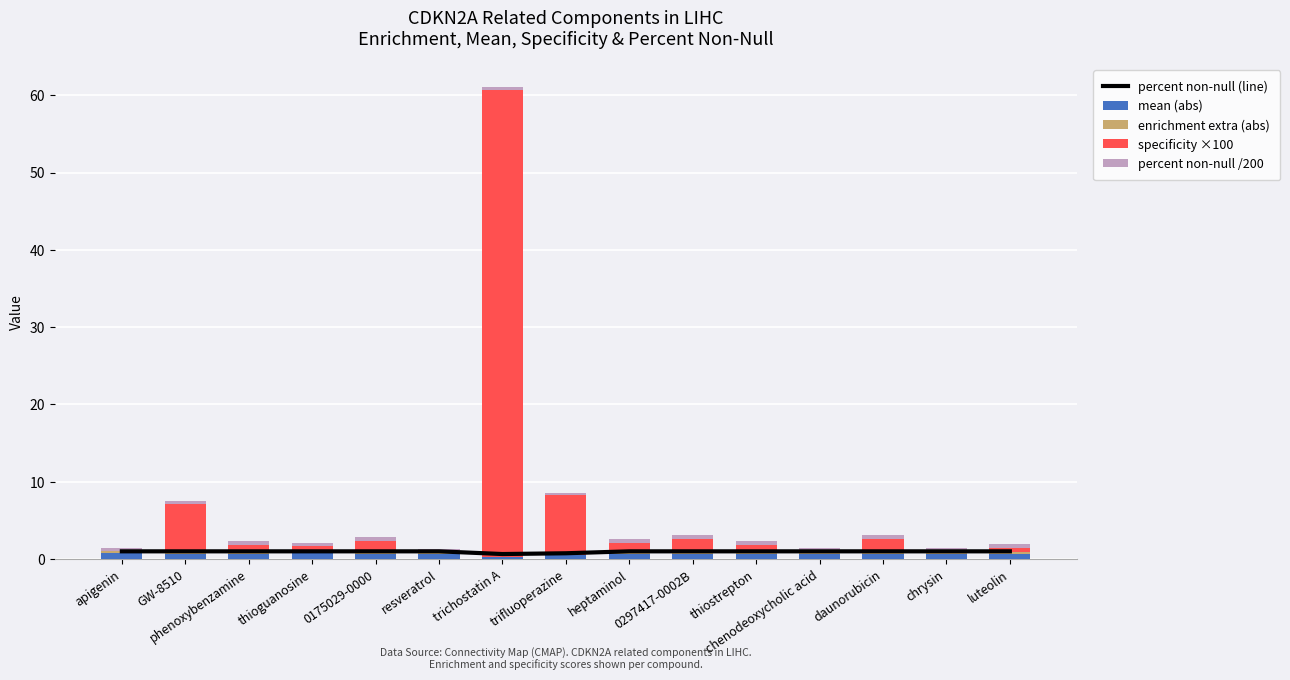

Rank the categories by percent non-null /200 value from lowest to highest.

trichostatin A, trifluoperazine, apigenin, GW-8510, phenoxybenzamine, thioguanosine, 0175029-0000, resveratrol, heptaminol, 0297417-0002B, thiostrepton, chenodeoxycholic acid, daunorubicin, chrysin, luteolin